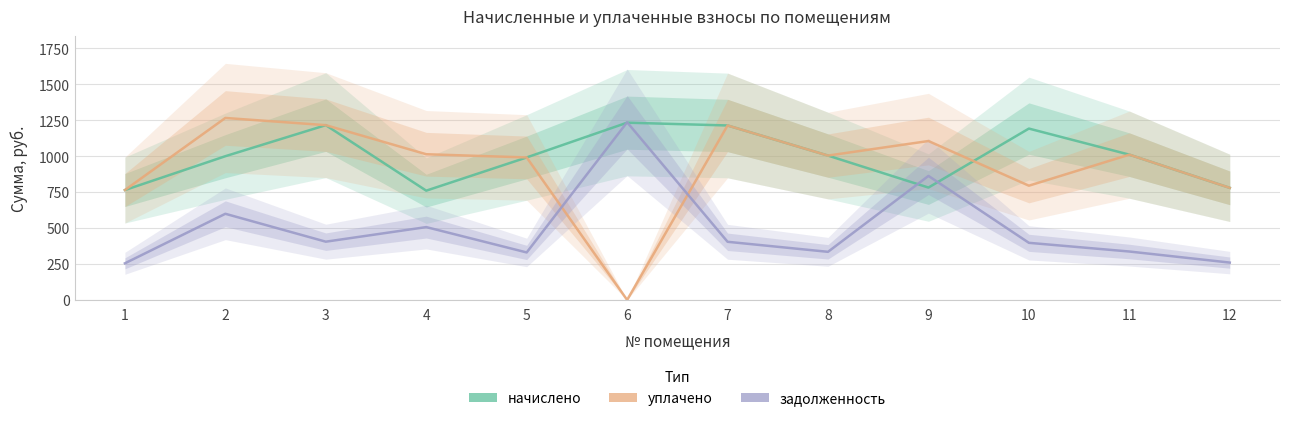

How many lines are shown in the chart?

3